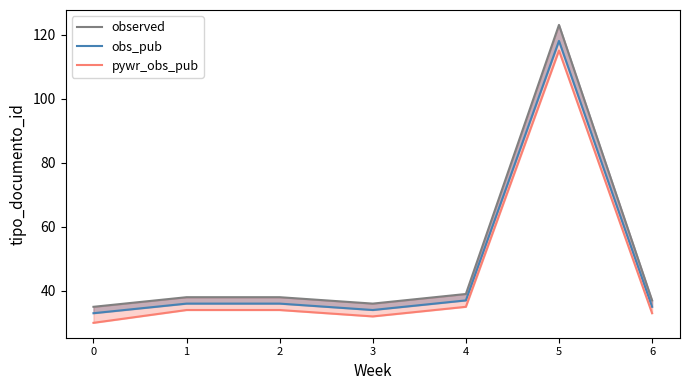

What is the spread (max minus min) of values at 6?

4